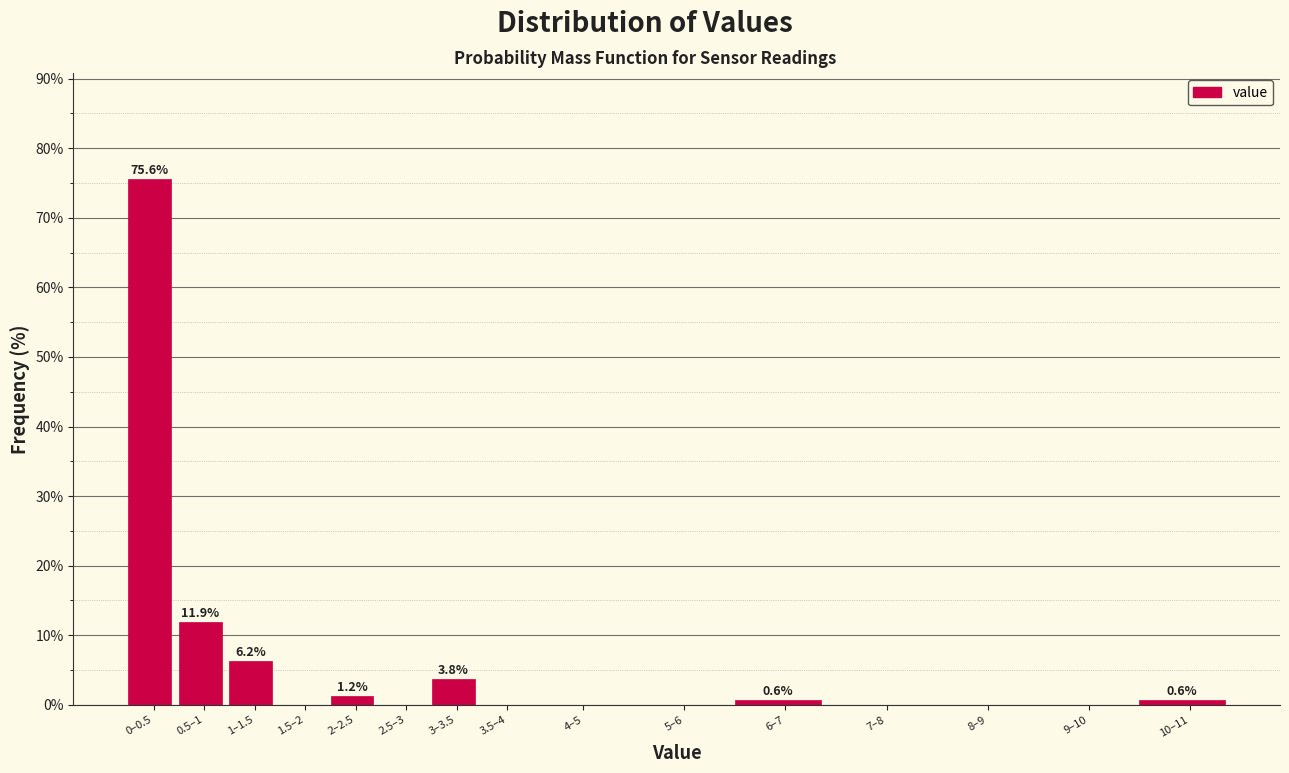

At which label is the value closest to 37?

0.5–1